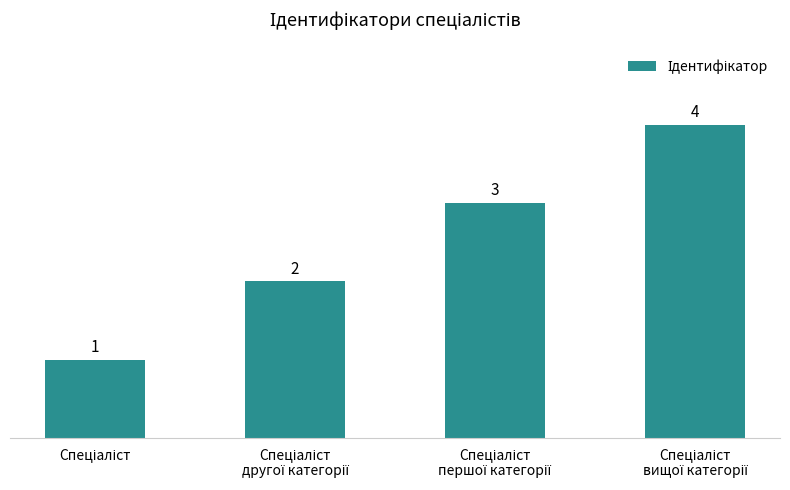

What is the difference between the maximum and minimum values?

3